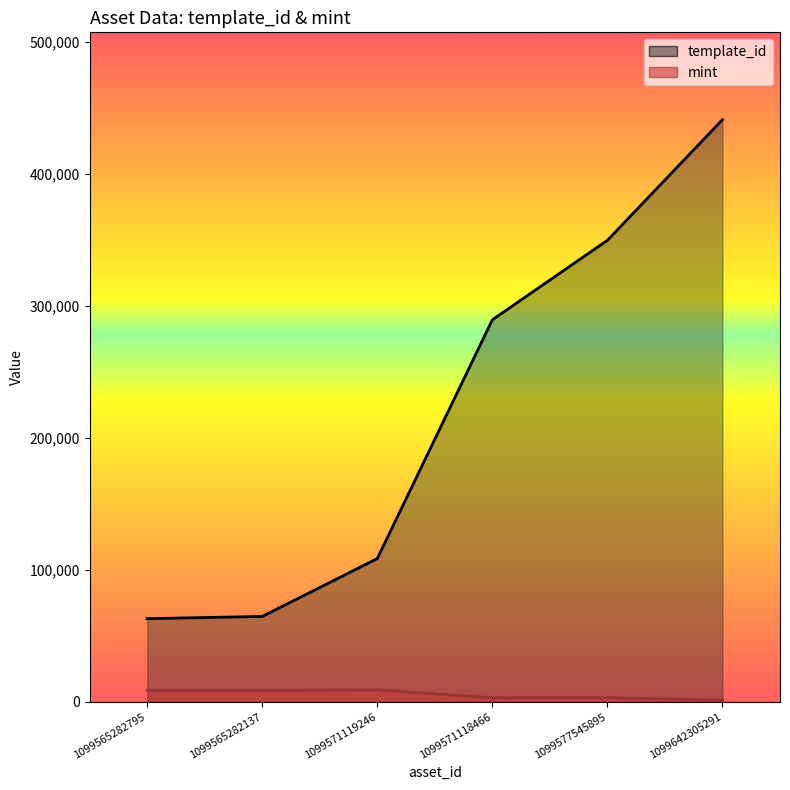

Reading right to left, list all the values displayed in this chart.

template_id: 1099642305291=440886	1099577545895=349523	1099571118466=289324	1099571119246=108484	1099565282137=64660	1099565282795=62974
mint: 1099642305291=1197	1099577545895=3129	1099571118466=2994	1099571119246=9078	1099565282137=8670	1099565282795=8750